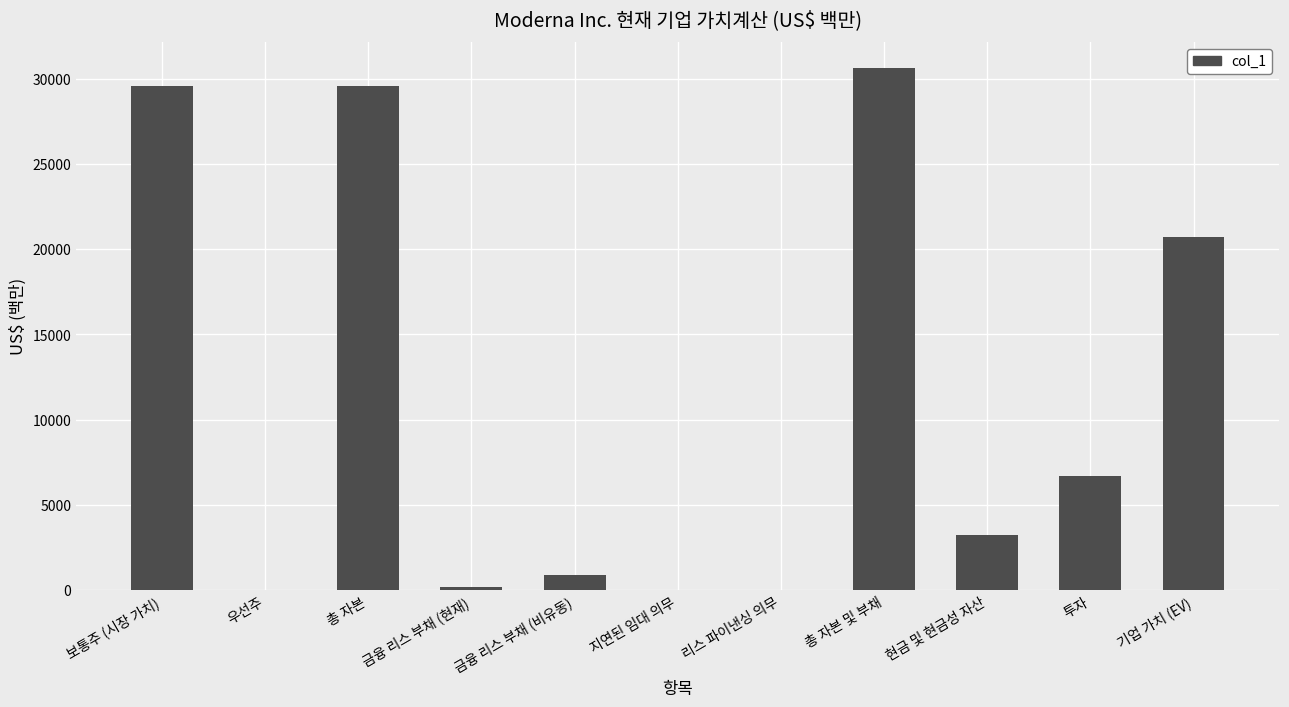

At which label is the value closest to 15317?

기업 가치 (EV)